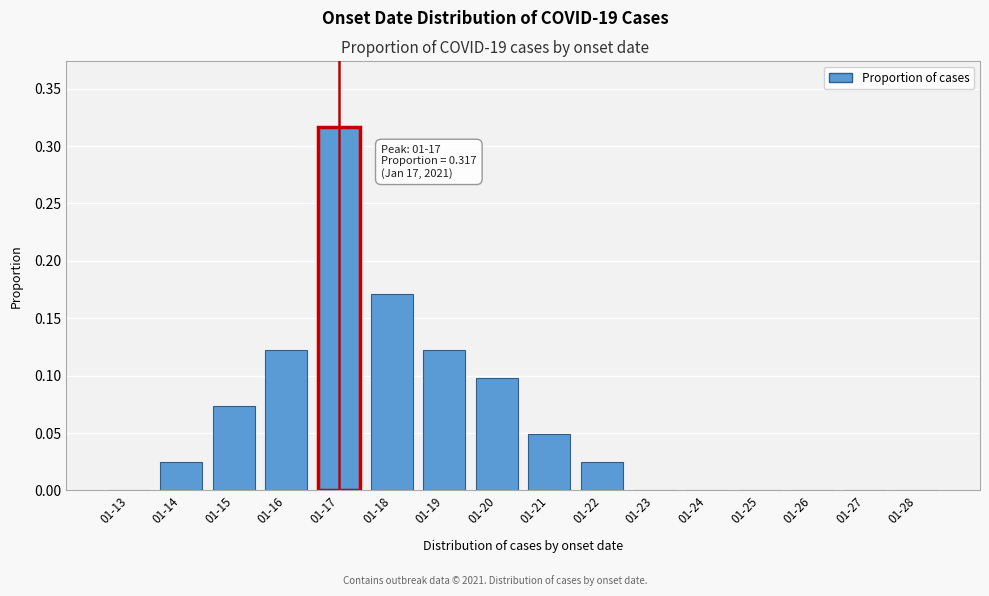

Is it true that the value at 01-13 is 0.2?

False